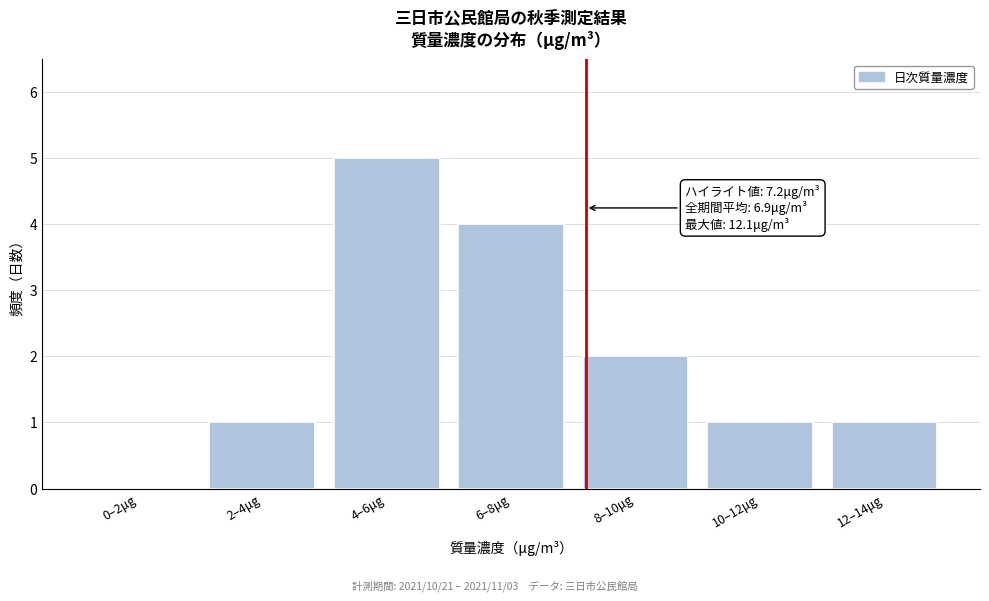

Reading left to right, what are all the values shown in this chart?

0–2μg=0	2–4μg=1	4–6μg=5	6–8μg=4	8–10μg=2	10–12μg=1	12–14μg=1